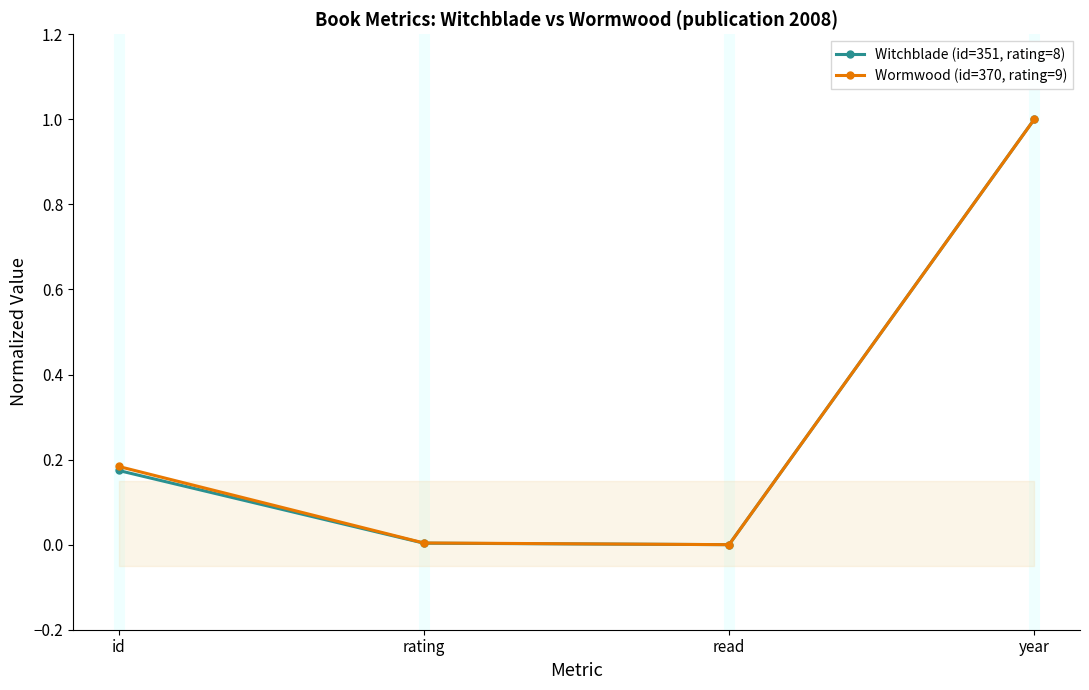

What is the average value of the Wormwood (id=370, rating=9) series?

0.3